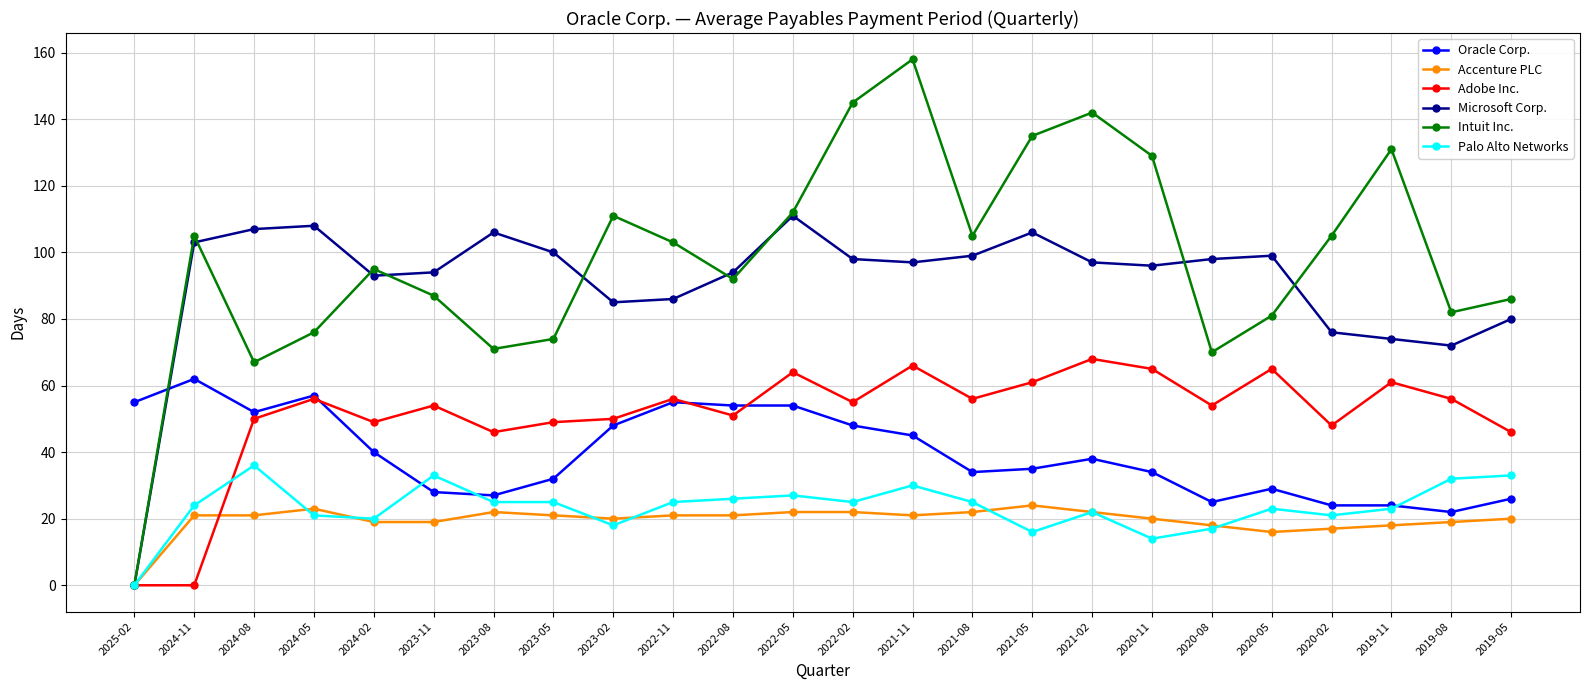

What is the total value across all series at 2021-08?

341